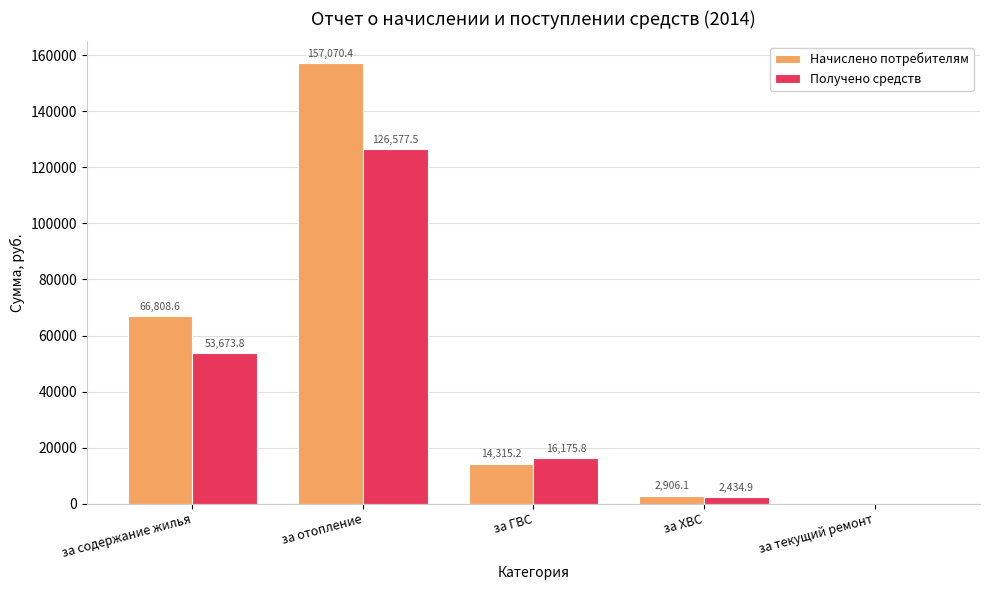

Between за ХВС and за текущий ремонт, which series saw the biggest shift?

Начислено потребителям